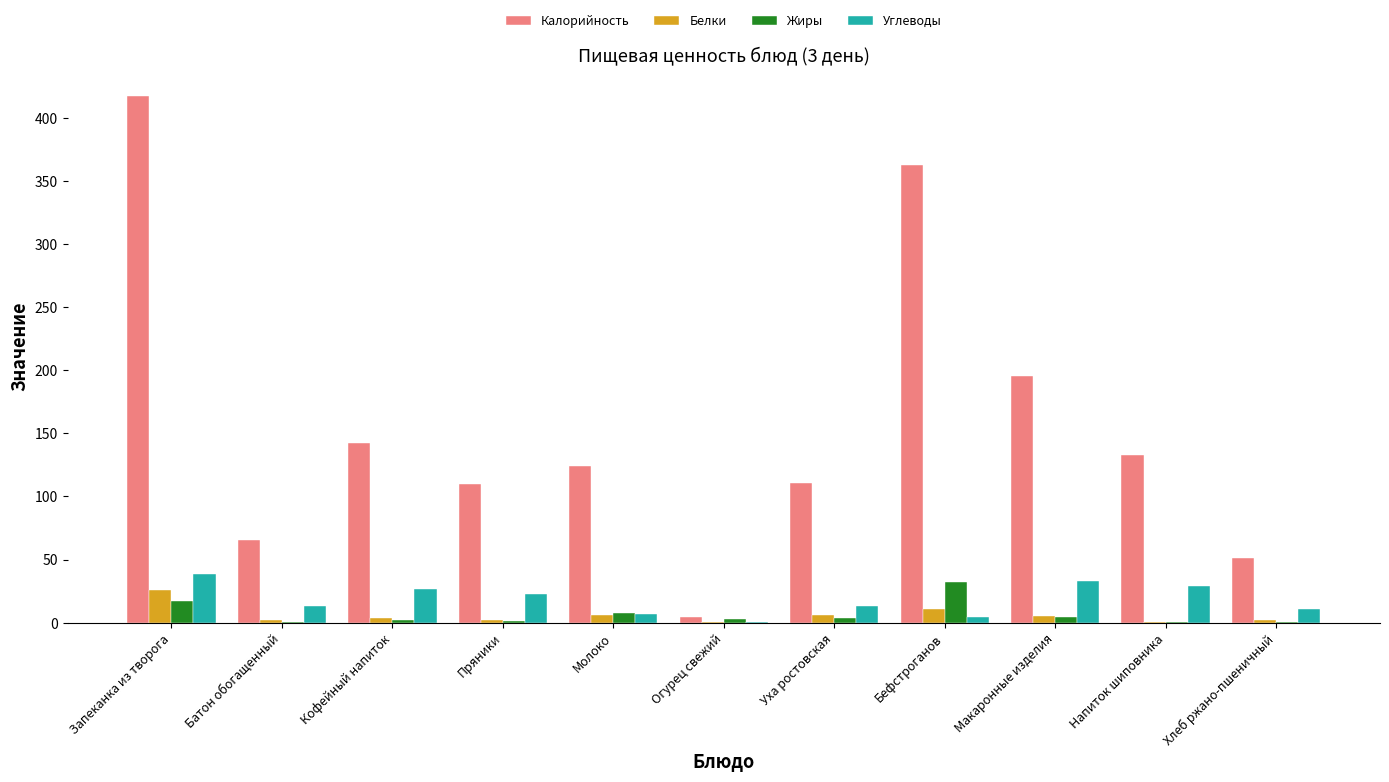

What is the sum of all Белки values?

63.3